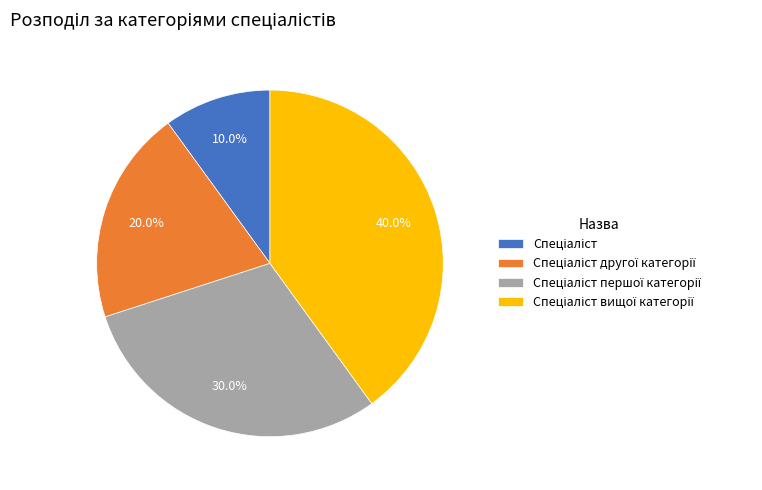

Does any single category account for the majority?

No